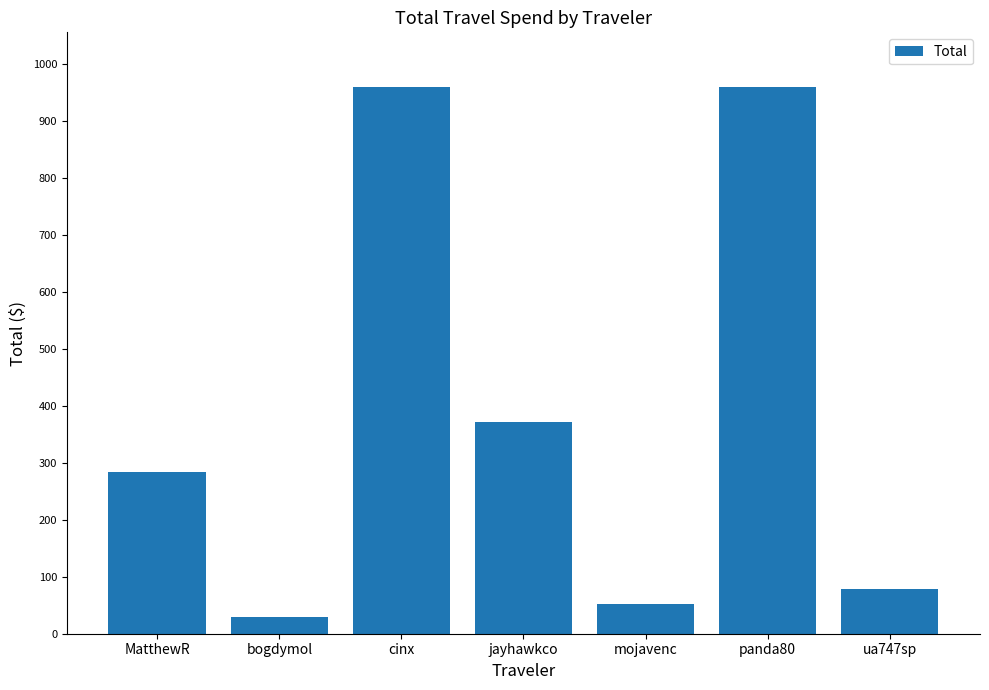

What is the difference between the values at bogdymol and ua747sp?

48.8